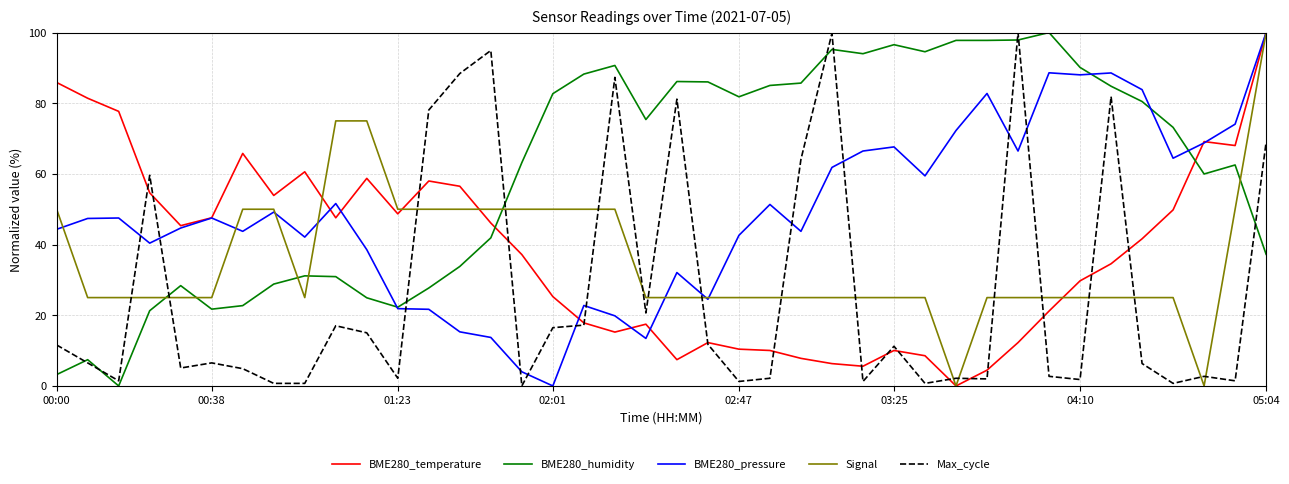

How many times do Max_cycle and Signal cross each other?

18